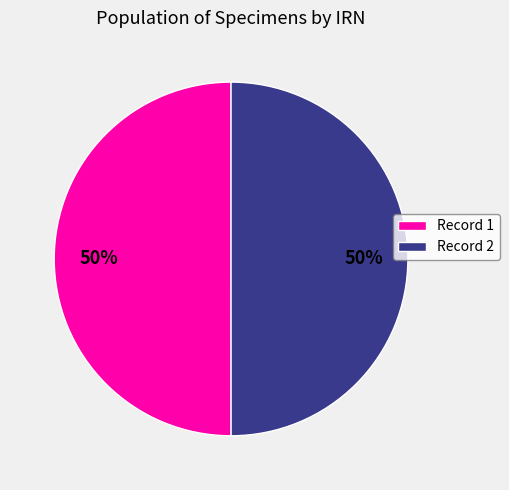

True or false: Record 1 accounts for 38% of the total.

False